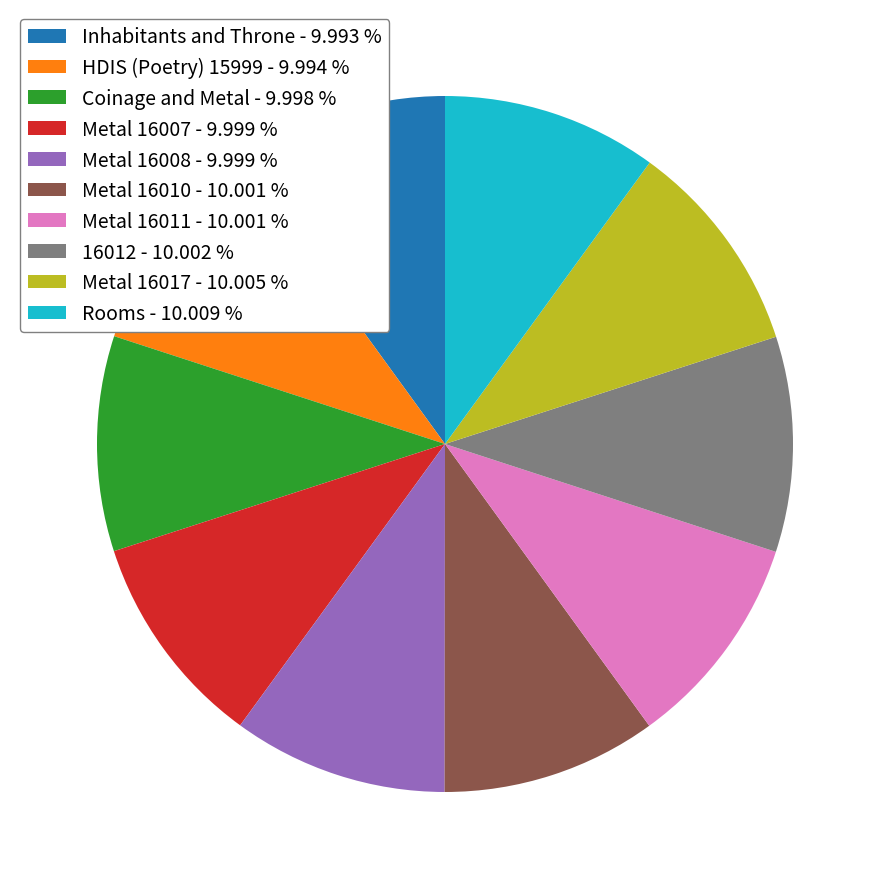

Does any single category account for the majority?

No